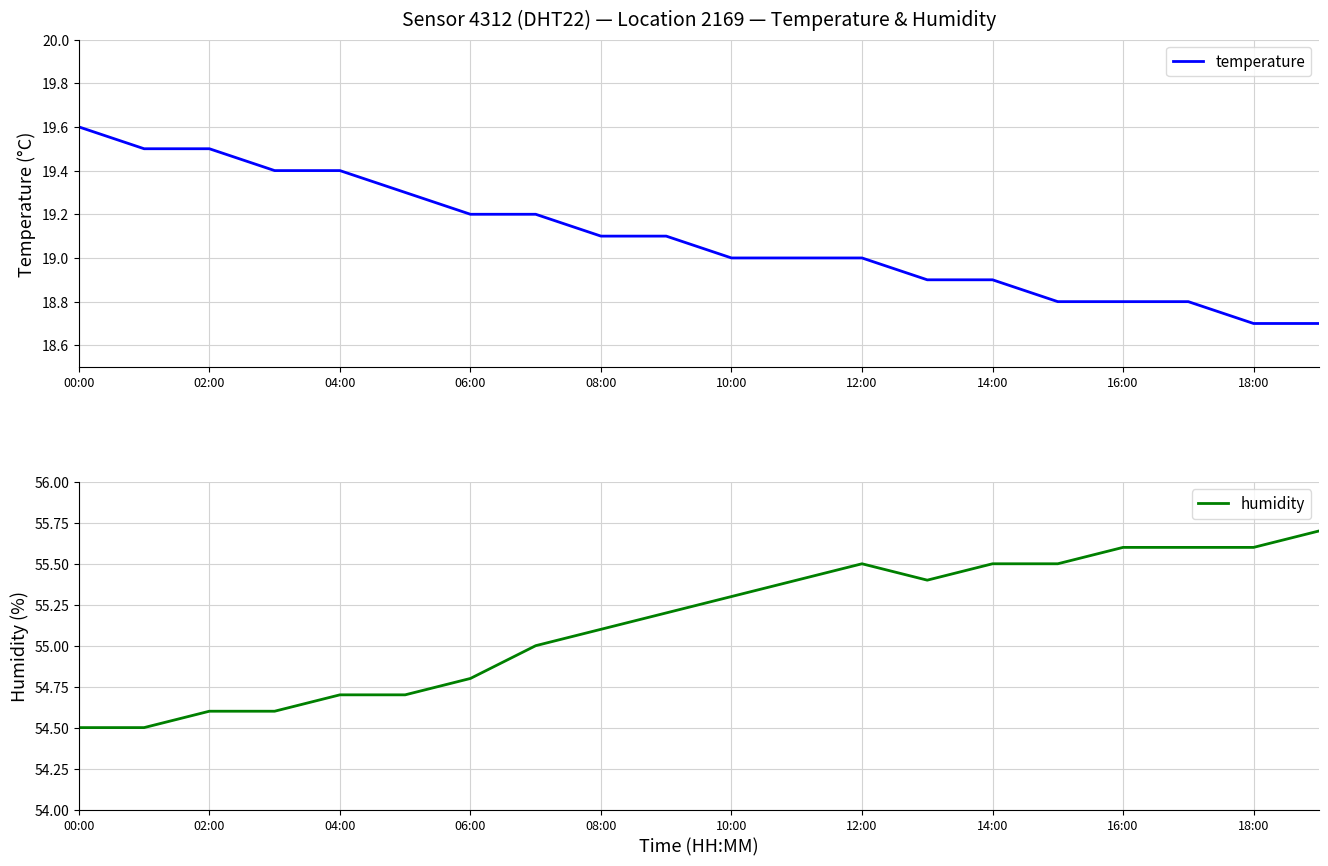

What is the highest value of the temperature series?

19.6